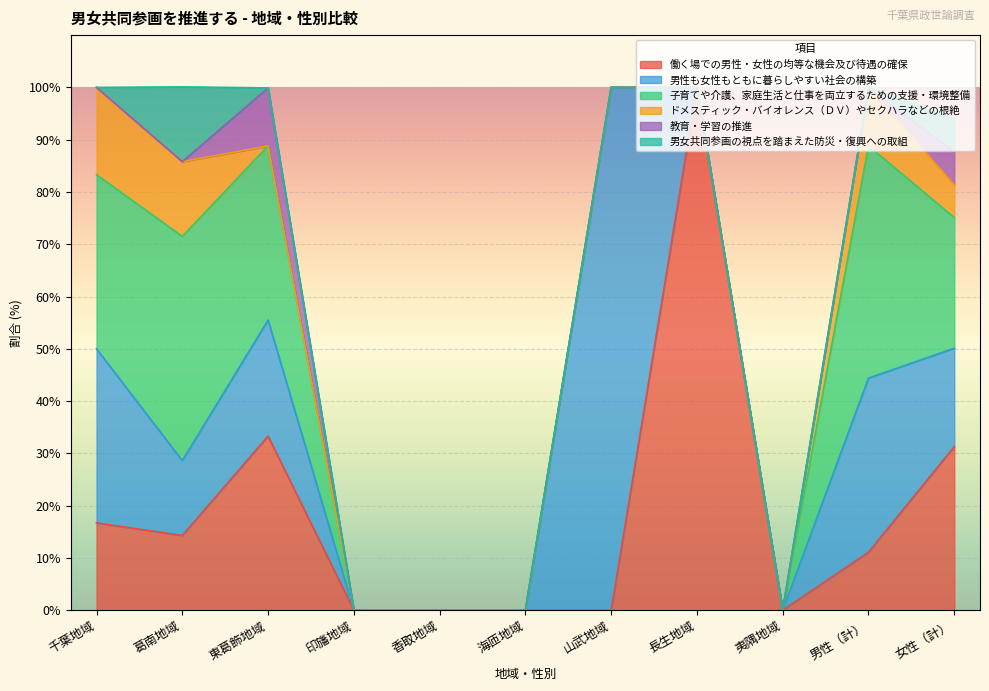

What is the label of the 6th point from the right?

海匝地域